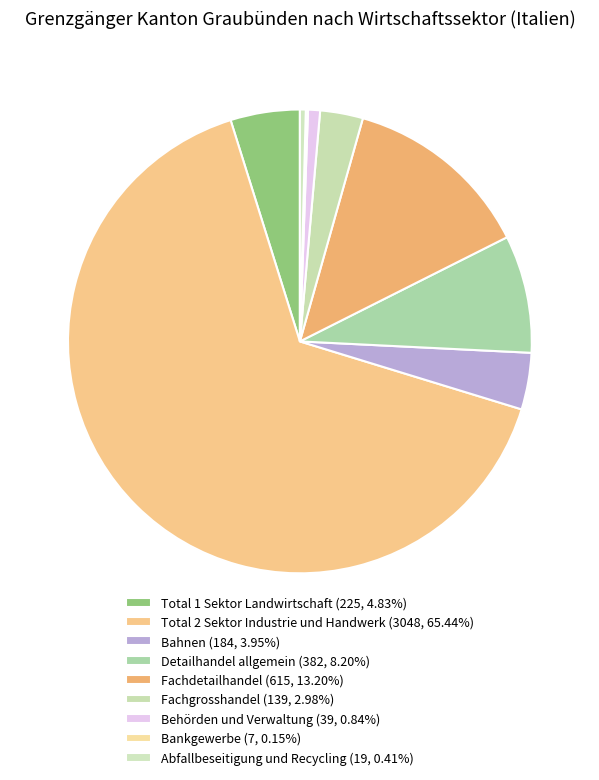

To the nearest percent, what is the combined percentage of Behörden und Verwaltung and Bahnen?

5%